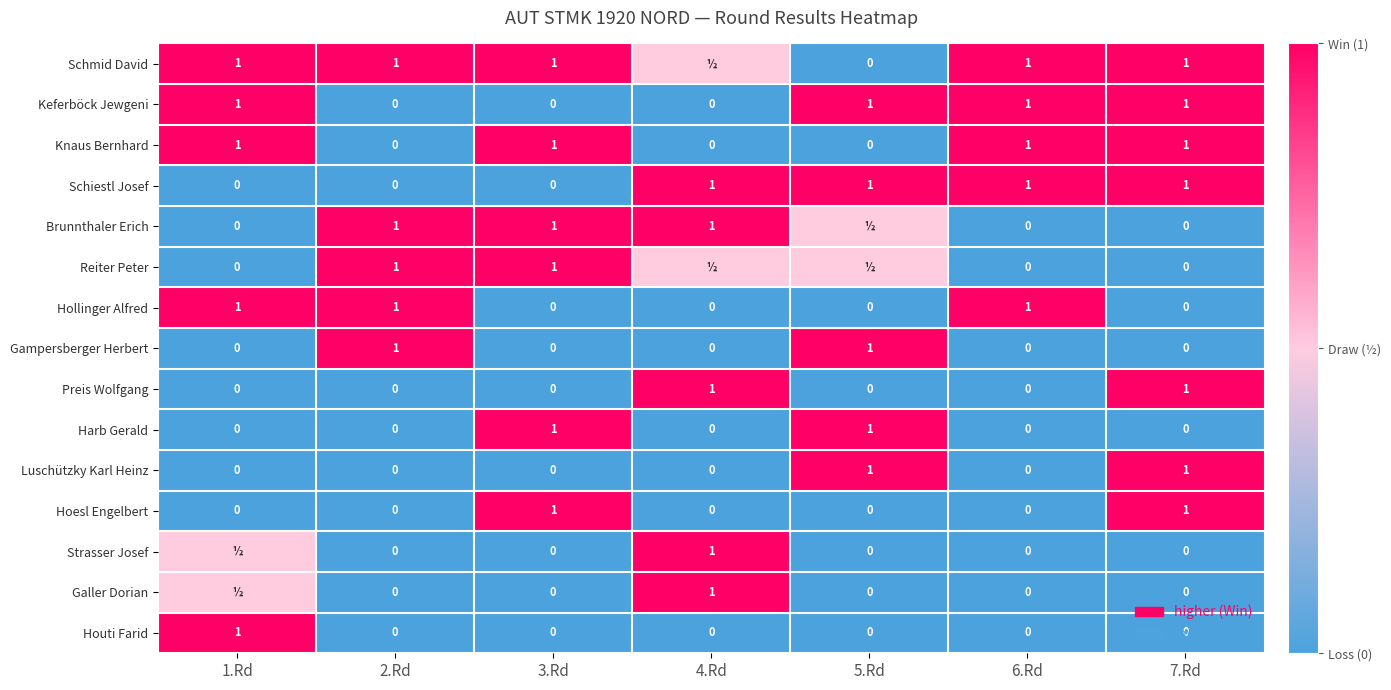

What is the approximate value of Hollinger Alfred at 2.Rd?

1.0